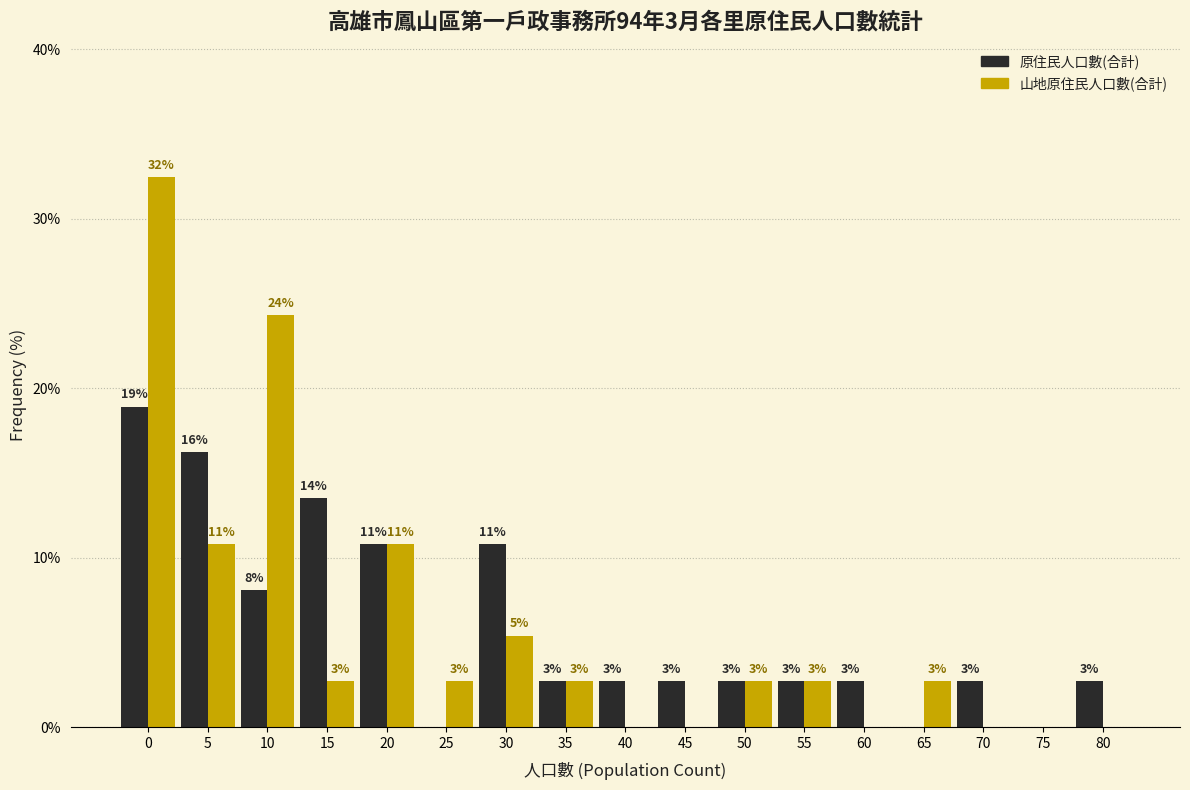

Are the bars grouped side by side (vs. stacked)?

Yes